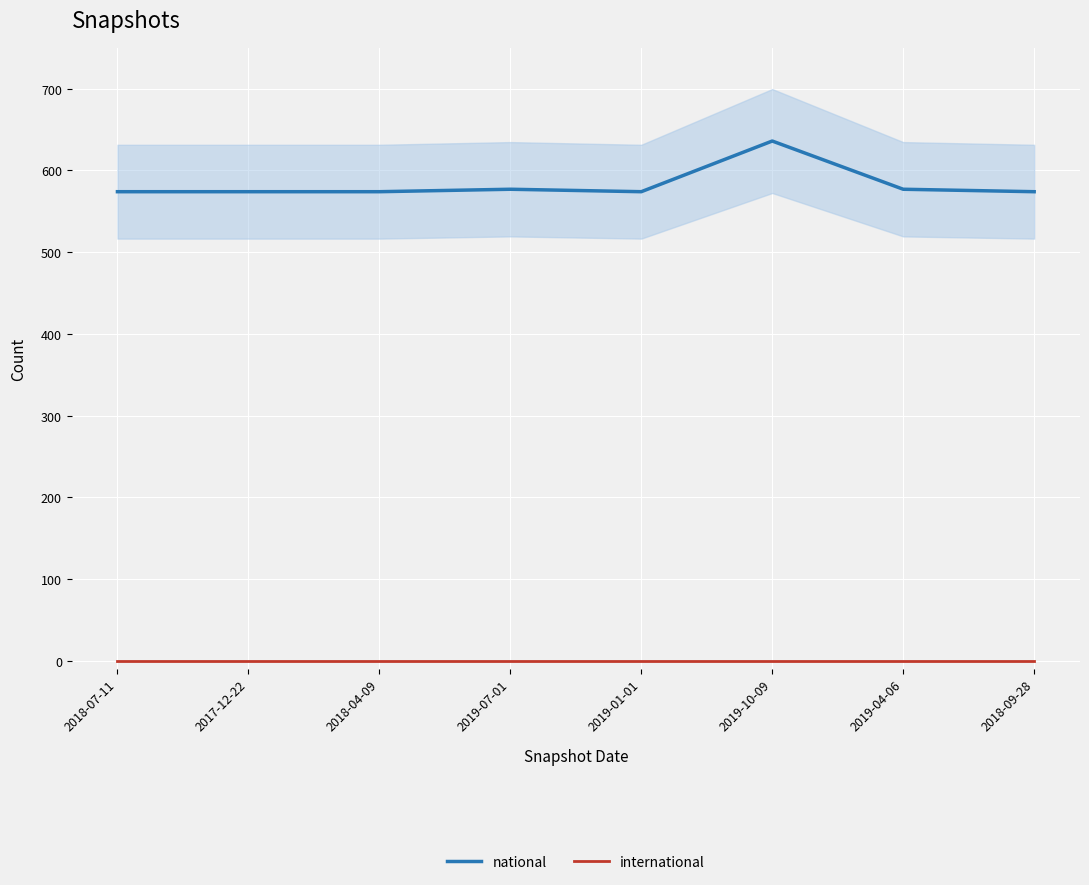

Rank the series at 2018-07-11 from lowest to highest value.

international, national